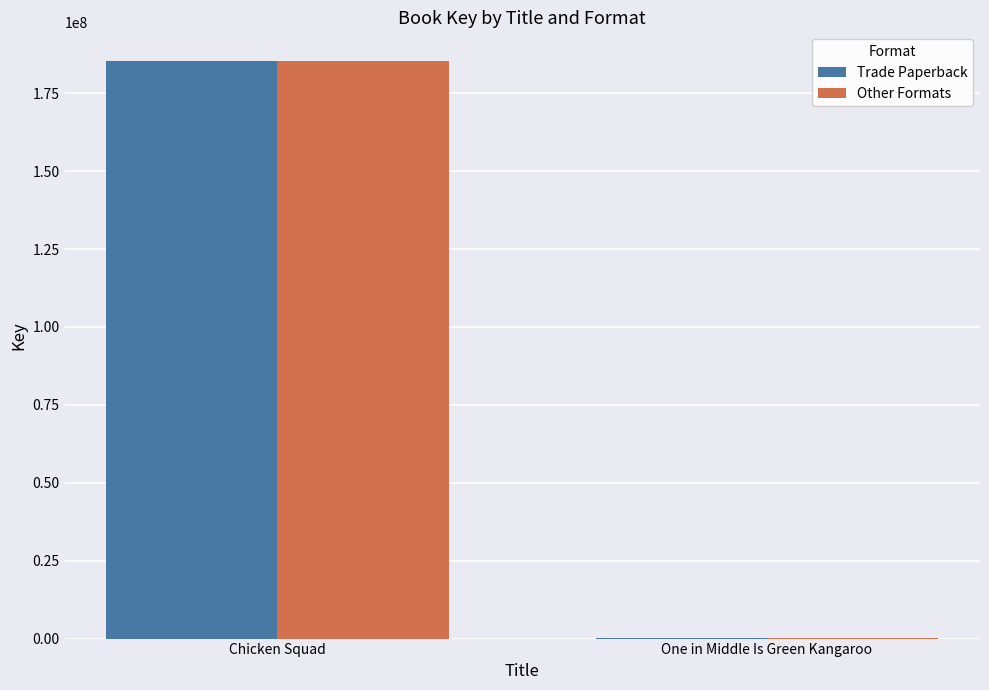

True or false: Trade Paperback has a value of 185265227 at Chicken Squad.

True